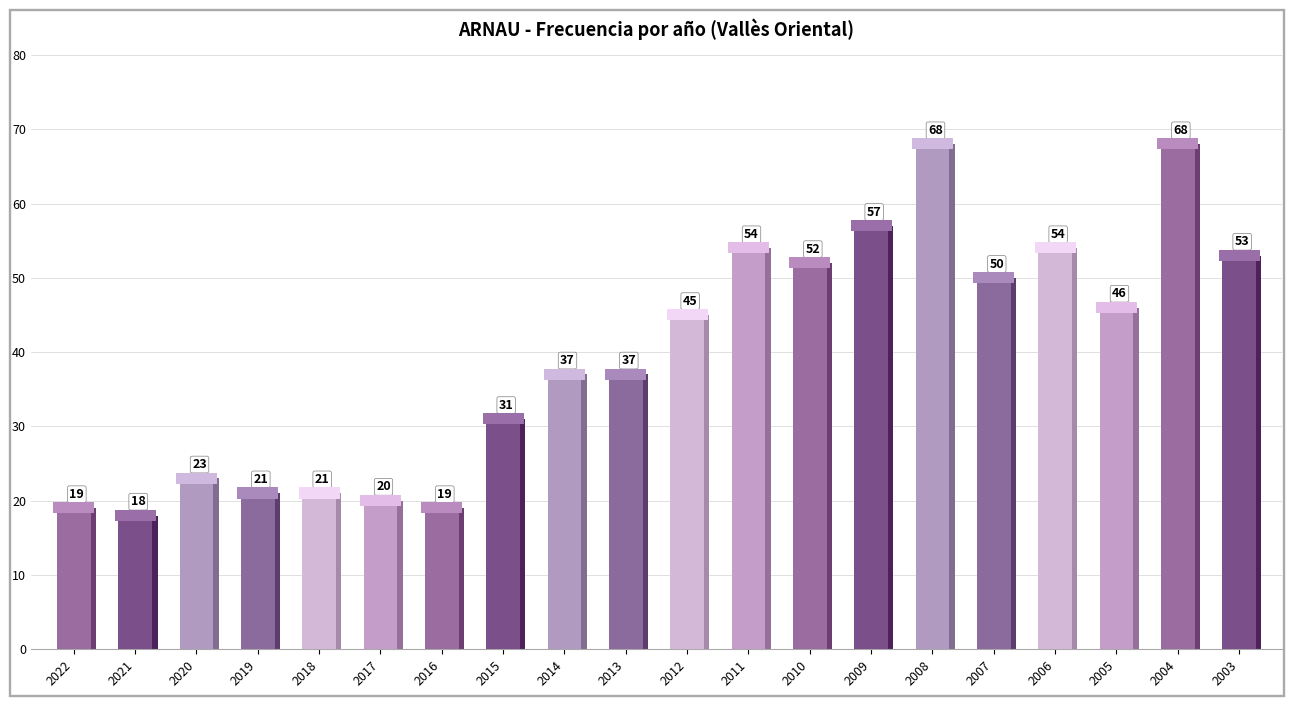

What is the difference between the maximum and minimum values?

50